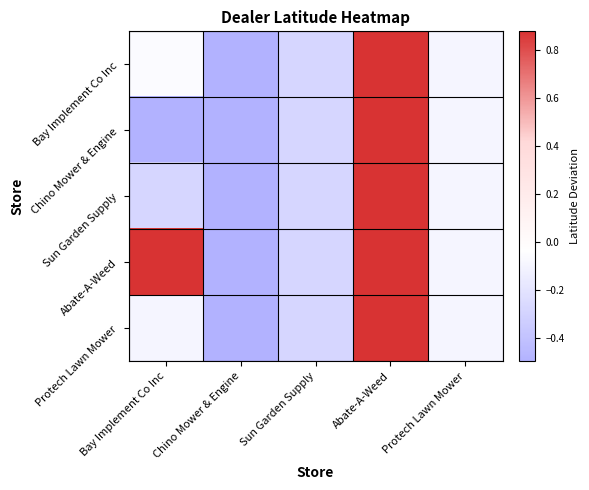

Reading left to right, extract all data points from this chart.

Bay Implement Co Inc: Bay Implement Co Inc=-0.1	Chino Mower & Engine=-0.5	Sun Garden Supply=-0.3	Abate-A-Weed=0.9	Protech Lawn Mower=-0.1
Chino Mower & Engine: Bay Implement Co Inc=-0.5	Chino Mower & Engine=-0.5	Sun Garden Supply=-0.3	Abate-A-Weed=0.9	Protech Lawn Mower=-0.1
Sun Garden Supply: Bay Implement Co Inc=-0.3	Chino Mower & Engine=-0.5	Sun Garden Supply=-0.3	Abate-A-Weed=0.9	Protech Lawn Mower=-0.1
Abate-A-Weed: Bay Implement Co Inc=0.9	Chino Mower & Engine=-0.5	Sun Garden Supply=-0.3	Abate-A-Weed=0.9	Protech Lawn Mower=-0.1
Protech Lawn Mower: Bay Implement Co Inc=-0.1	Chino Mower & Engine=-0.5	Sun Garden Supply=-0.3	Abate-A-Weed=0.9	Protech Lawn Mower=-0.1